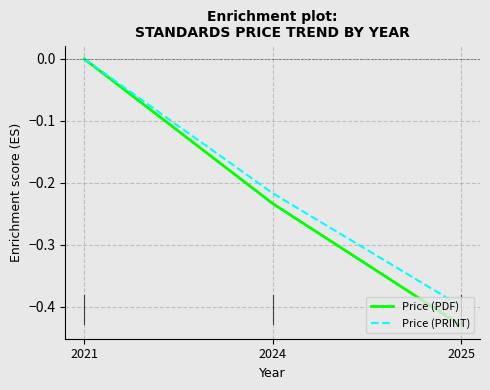

True or false: Price (PDF) has a value of -0.2 at 2025.

False